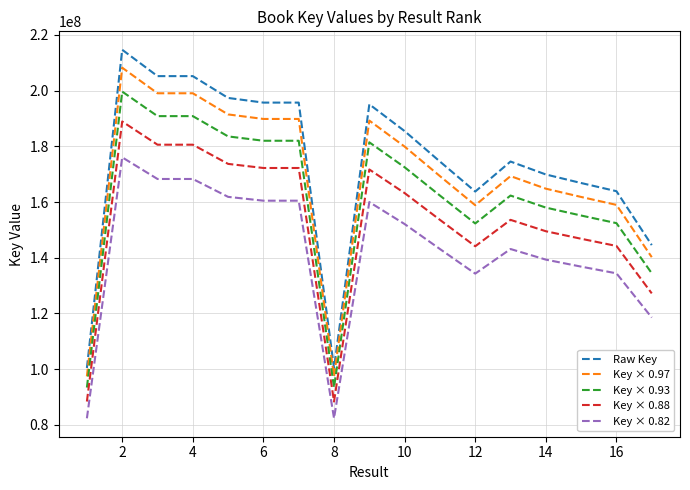

What is the difference between the maximum and minimum values in the Key × 0.82 series?

93716975.9